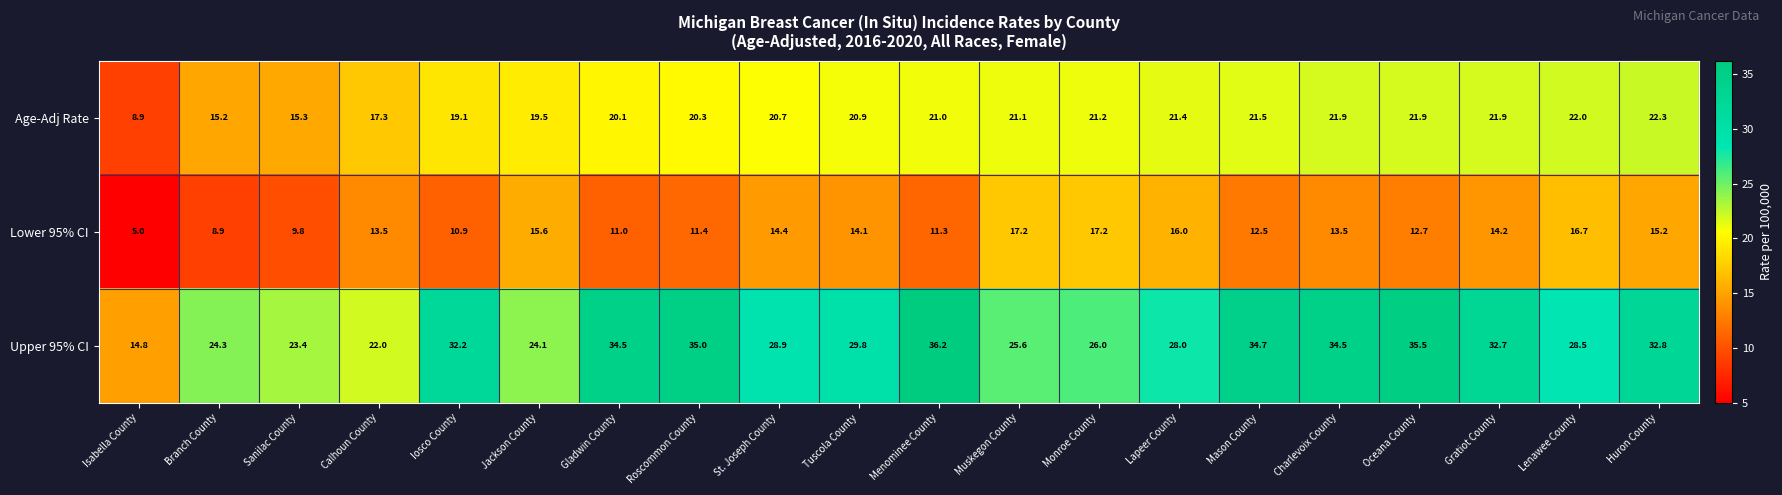

Which series has the widest spread of values?

Upper 95% CI